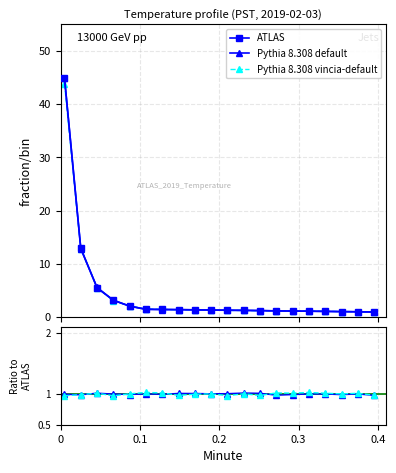

What is the greatest value displayed?

45.0